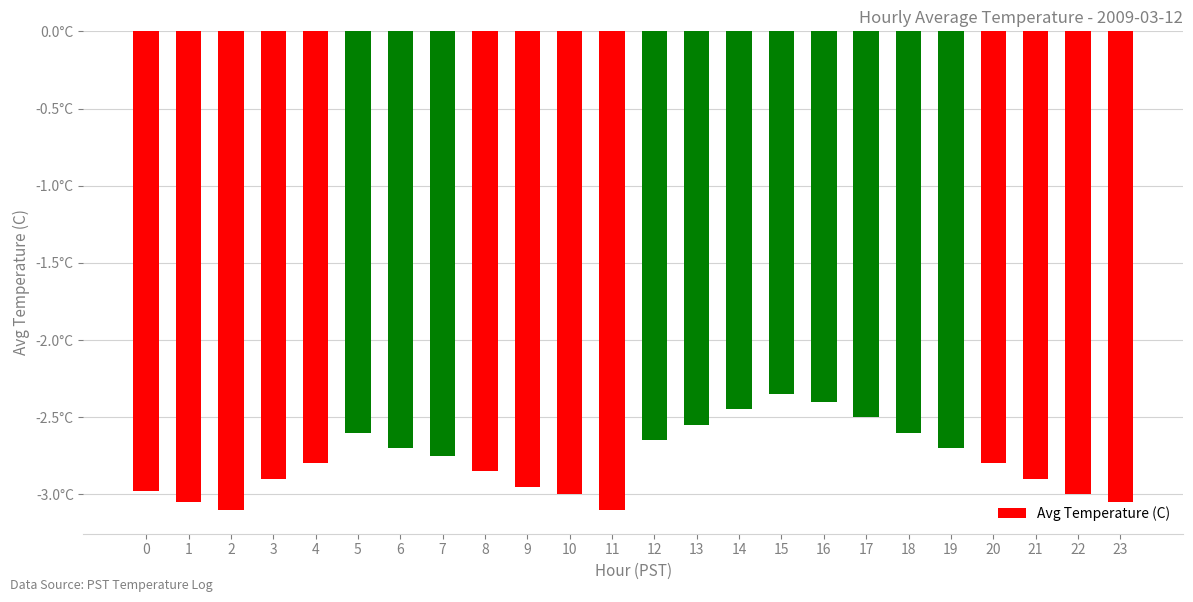

Are the bars horizontal?

No